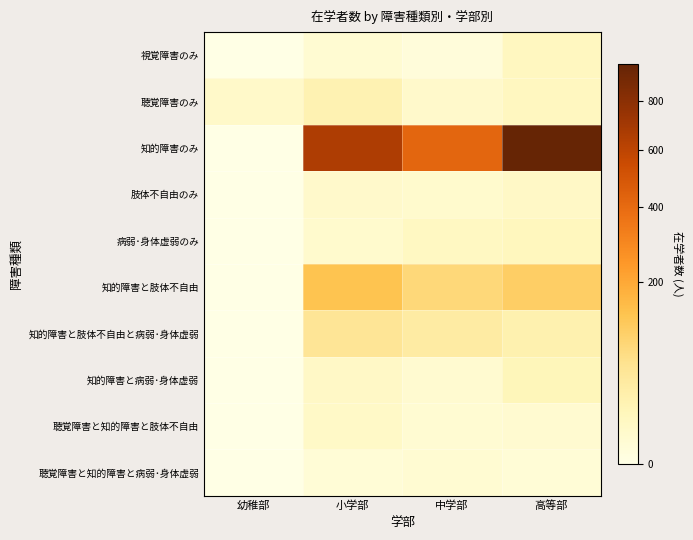

Reading left to right, what are all the values shown in this chart?

視覚障害のみ: 幼稚部=0	小学部=3	中学部=1	高等部=12
聴覚障害のみ: 幼稚部=7	小学部=23	中学部=6	高等部=12
知的障害のみ: 幼稚部=0	小学部=656	中学部=421	高等部=971
肢体不自由のみ: 幼稚部=0	小学部=6	中学部=5	高等部=9
病弱･身体虚弱のみ: 幼稚部=0	小学部=5	中学部=11	高等部=14
知的障害と肢体不自由: 幼稚部=0	小学部=136	中学部=85	高等部=108
知的障害と肢体不自由と病弱･身体虚弱: 幼稚部=0	小学部=54	中学部=38	高等部=25
知的障害と病弱･身体虚弱: 幼稚部=0	小学部=9	中学部=4	高等部=17
聴覚障害と知的障害と肢体不自由: 幼稚部=0	小学部=8	中学部=3	高等部=4
聴覚障害と知的障害と病弱･身体虚弱: 幼稚部=0	小学部=2	中学部=3	高等部=2